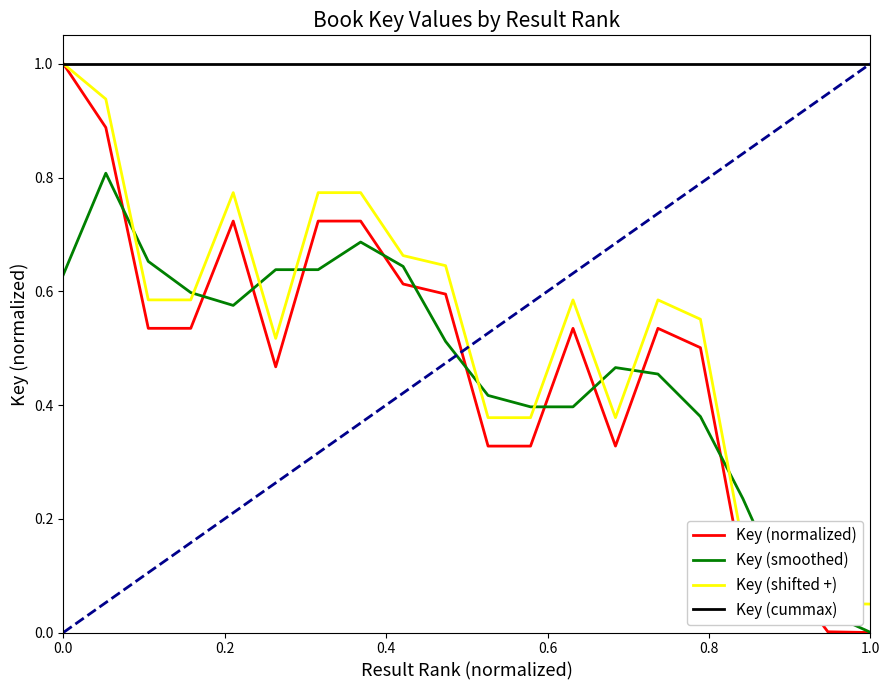

Which series has the widest spread of values?

Key (normalized)